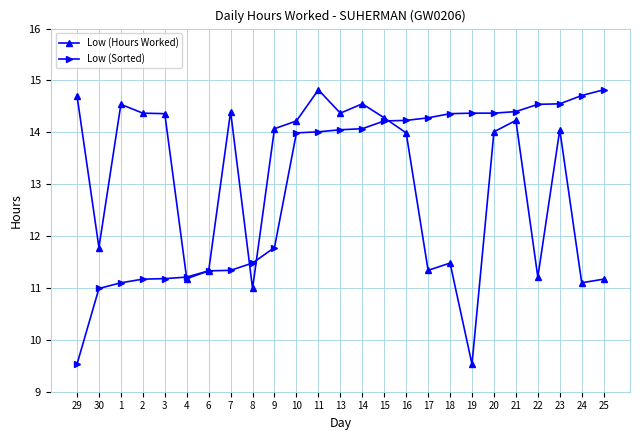

Is it true that Low (Hours Worked) equals 22.9 at 23?

False